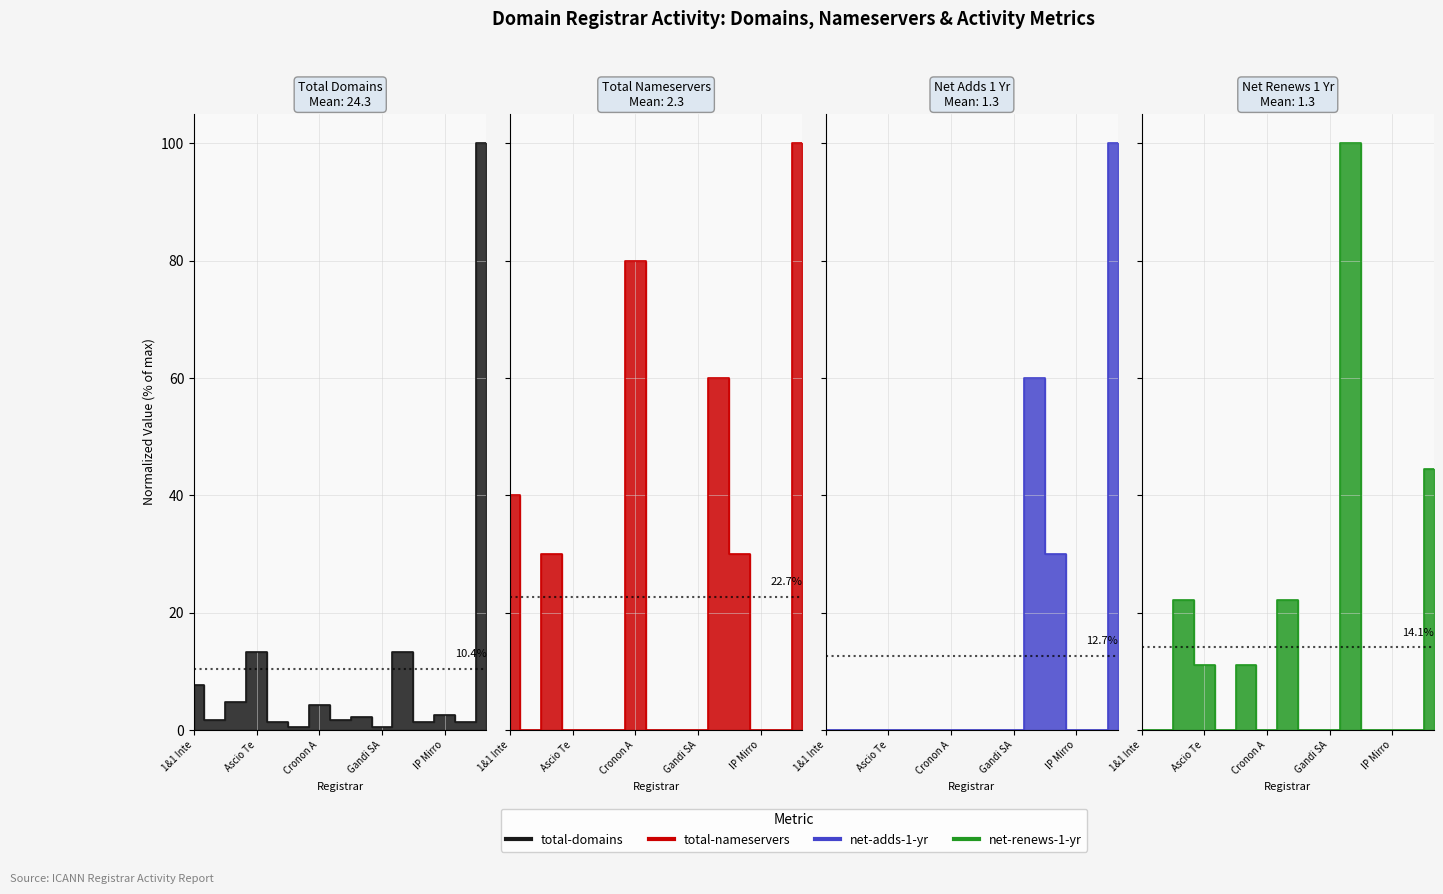

Where is the first local maximum for net-renews-1-yr?

1API GmbH